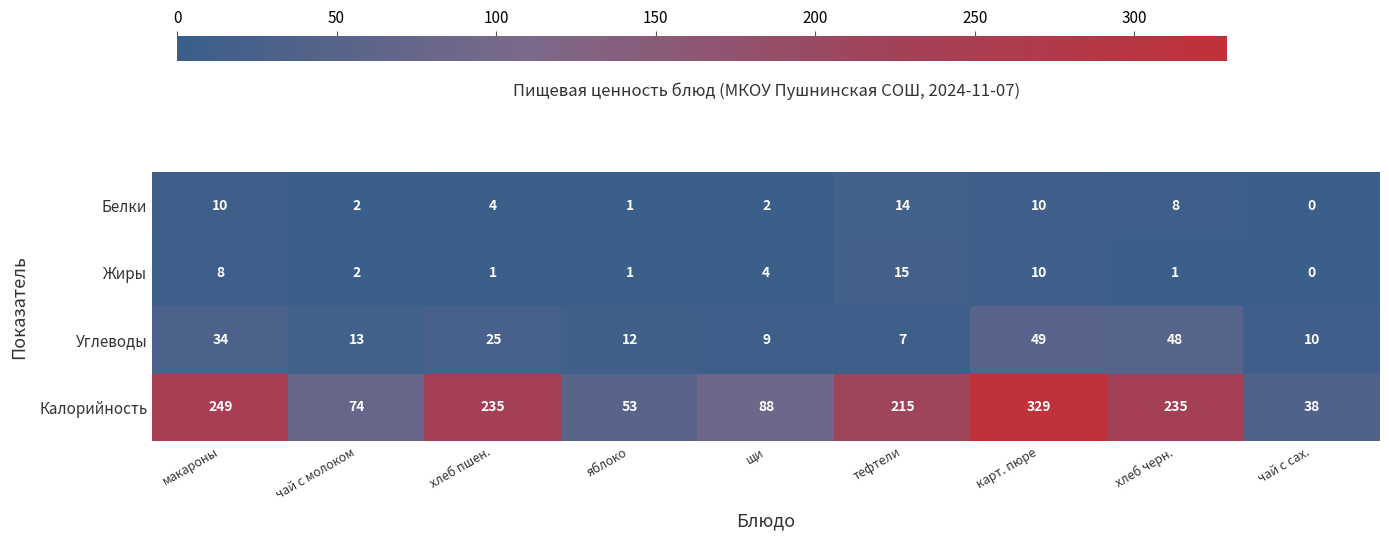

How many data points does each series have?

9